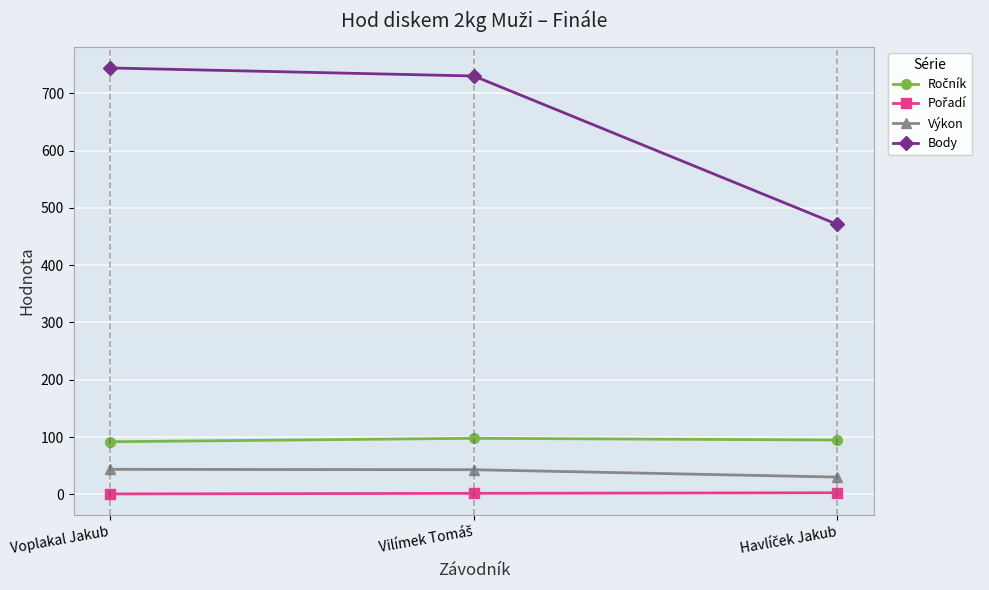

At how many categories does at least one series exceed 135?

3